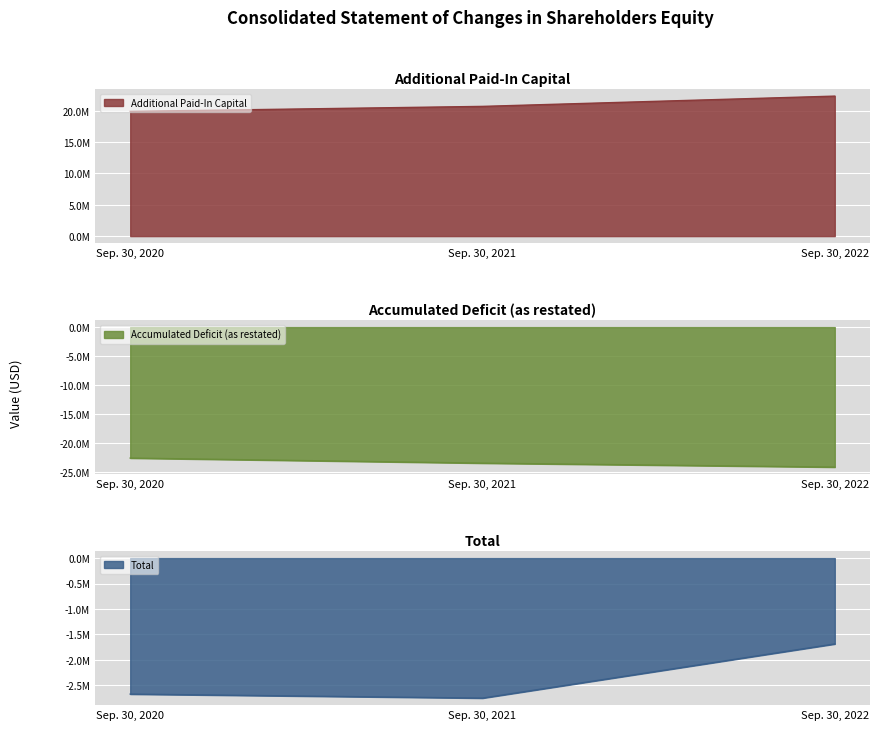

Where is Total nearest to the value -2221204?

Sep. 30, 2020